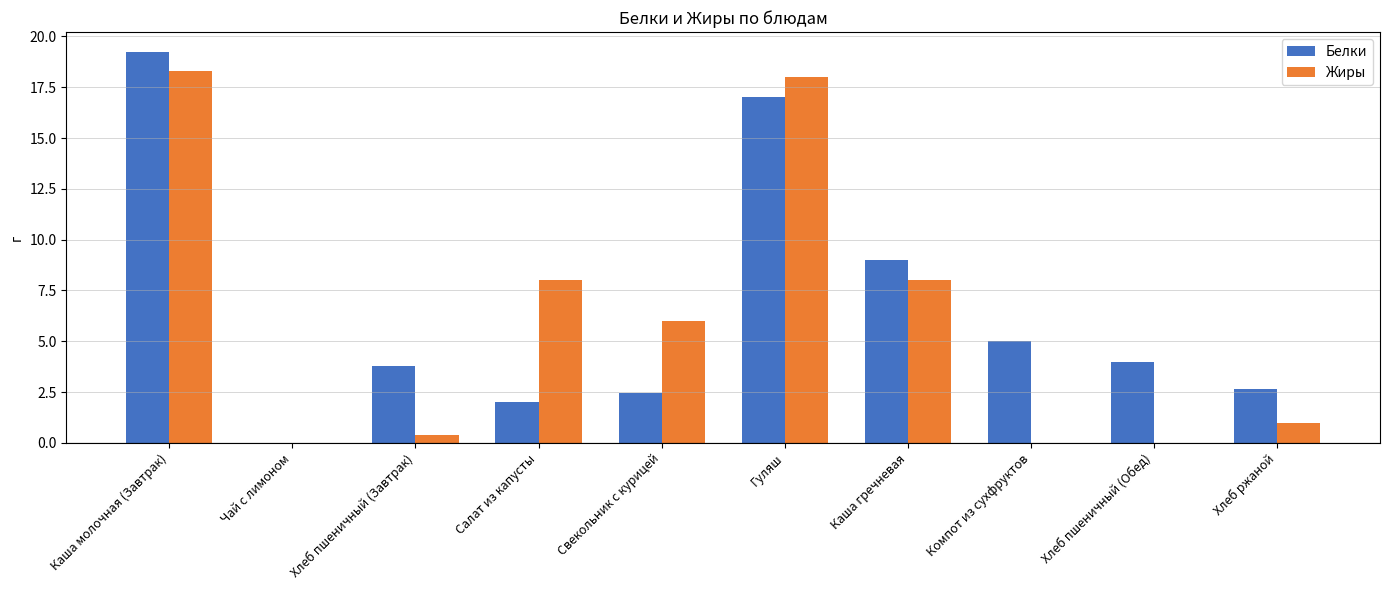

How many groups of bars are there?

10